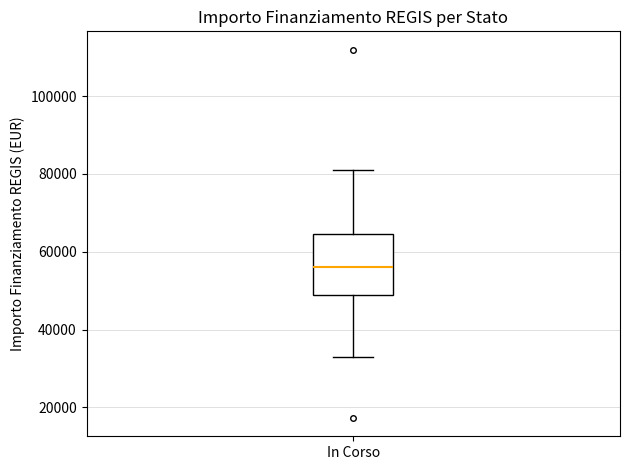

Where does the lower whisker of the box for In Corso end on the y-axis? The values are not printed on the chart, so give them approximately, as read against the axis.

32000